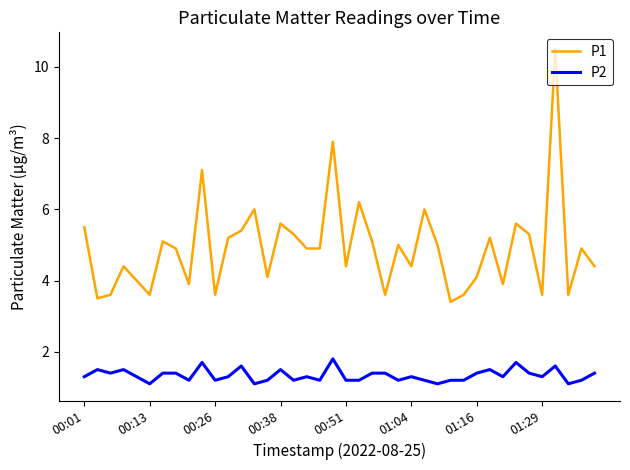

What are all the series names shown in the legend?

P1, P2